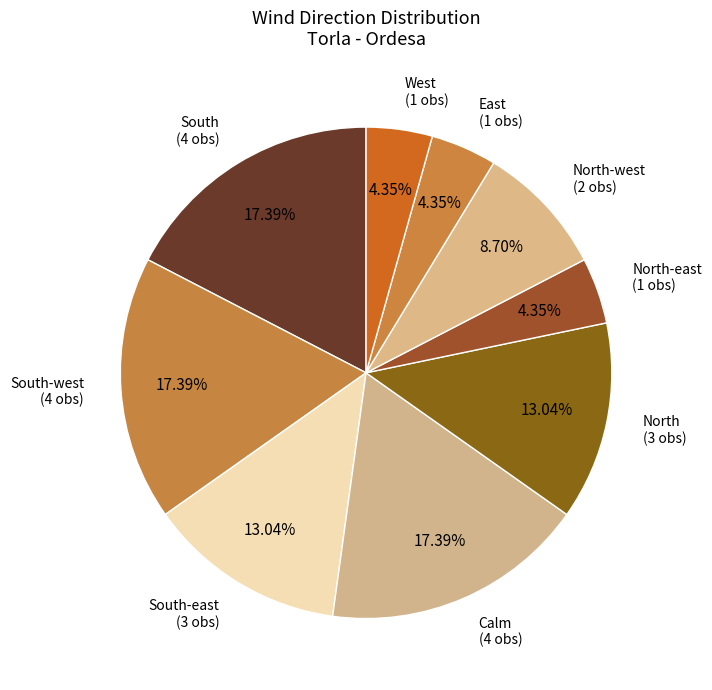

Which has a higher value, North-west or South-west?

South-west